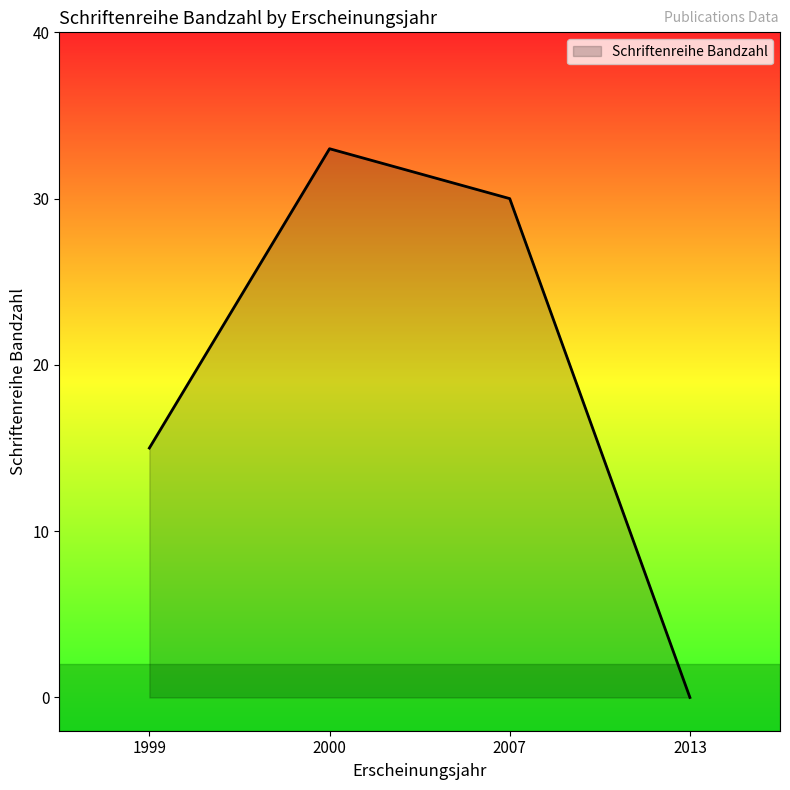

How many positive values are there?

3